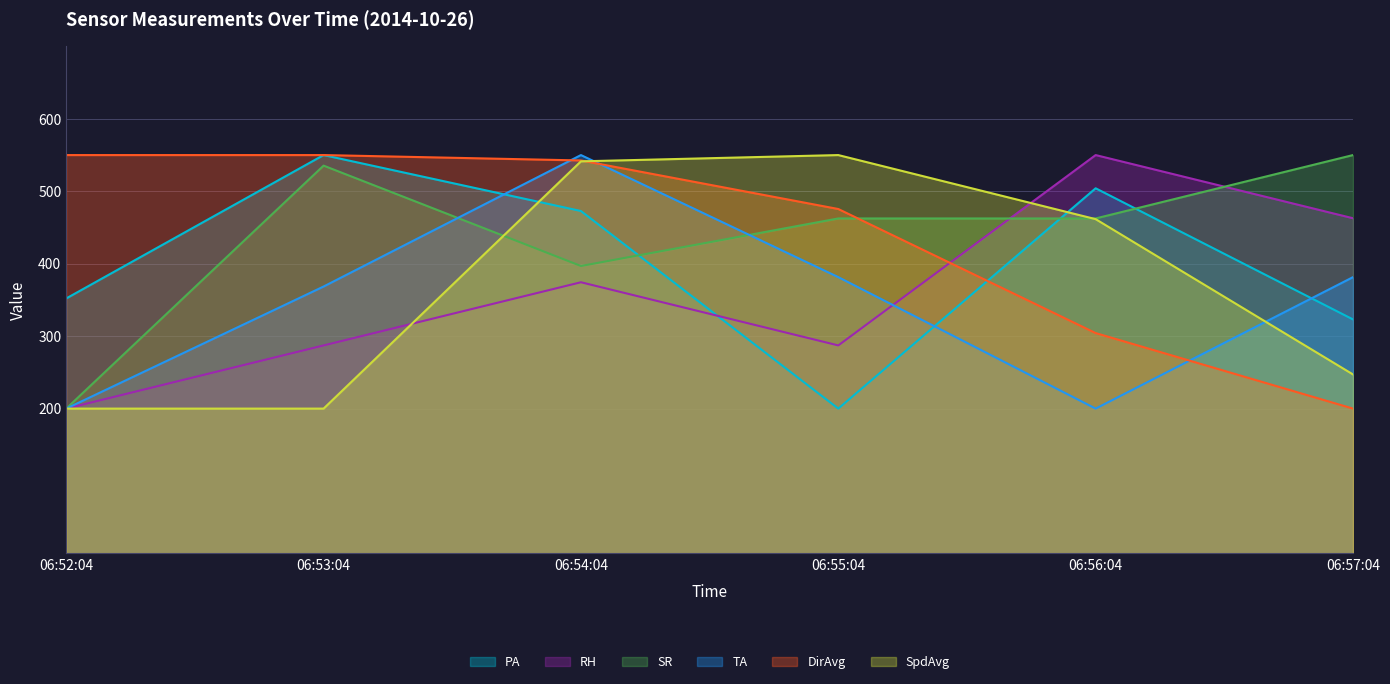

How many distinct data groups are displayed?

6